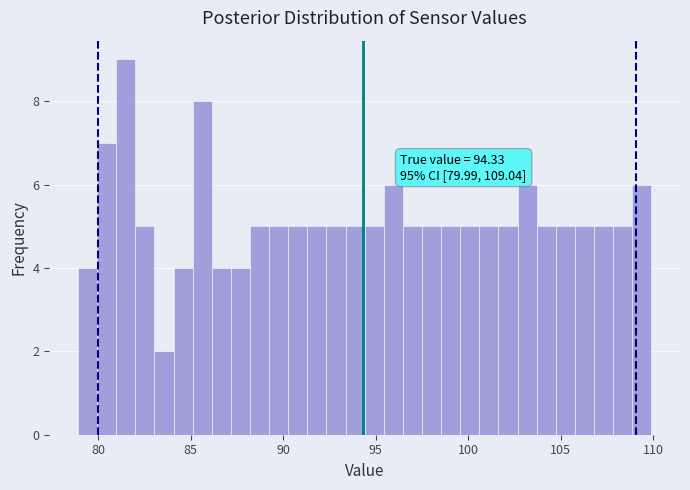

Around what value on the x-axis is the tallest bar? Give the approximate position of its centre, as read against the axis.

81.5